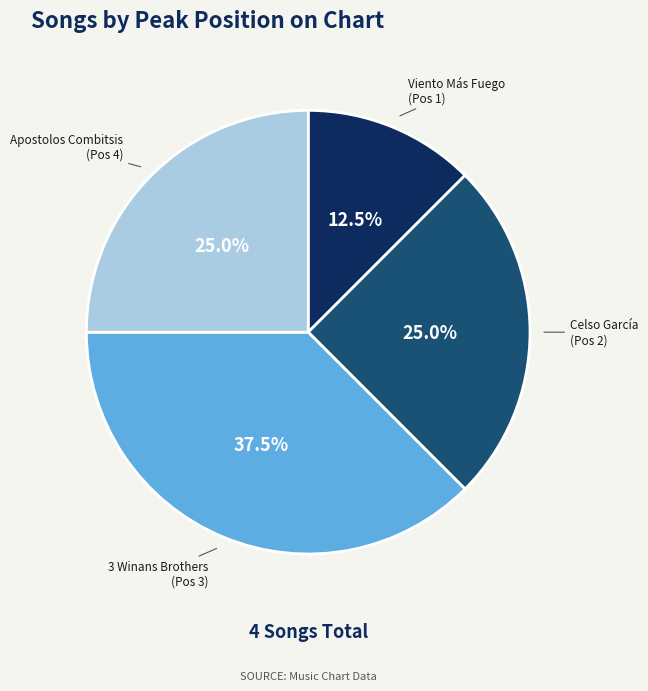

Is there a majority slice in this chart?

No